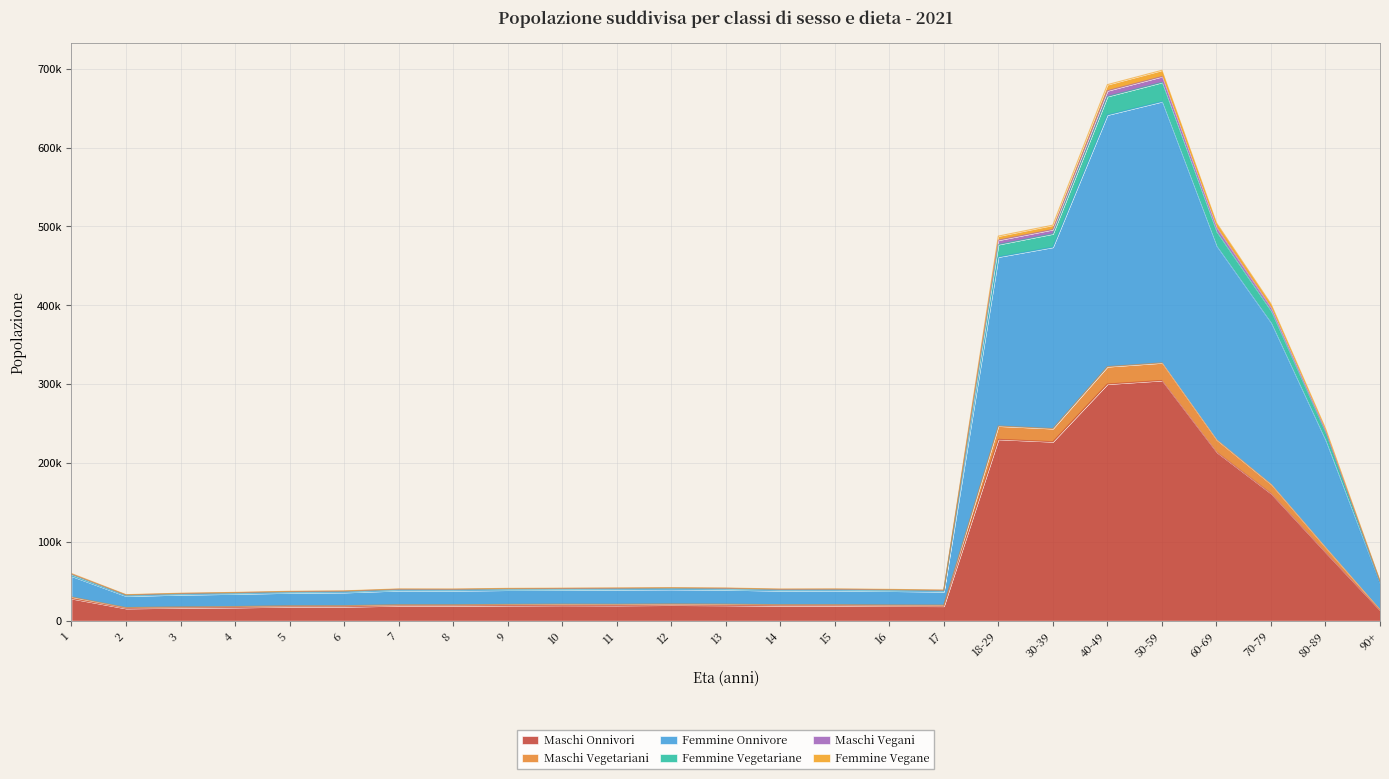

At which category is the sum across all series the highest?

50-59